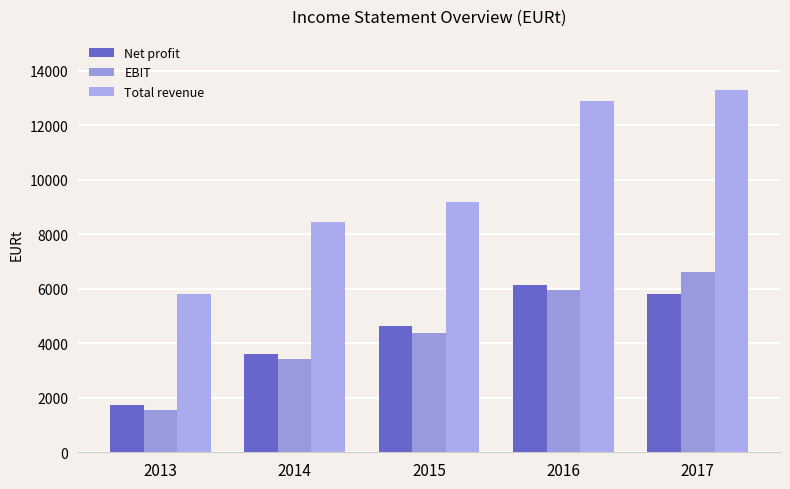

Reading right to left, list all the values displayed in this chart.

Net profit: 5806.7	6129.1	4652.0	3622.4	1740.8
EBIT: 6629.6	5964.7	4392.5	3442.7	1557.5
Total revenue: 13293.4	12904.7	9195.5	8456.0	5810.4